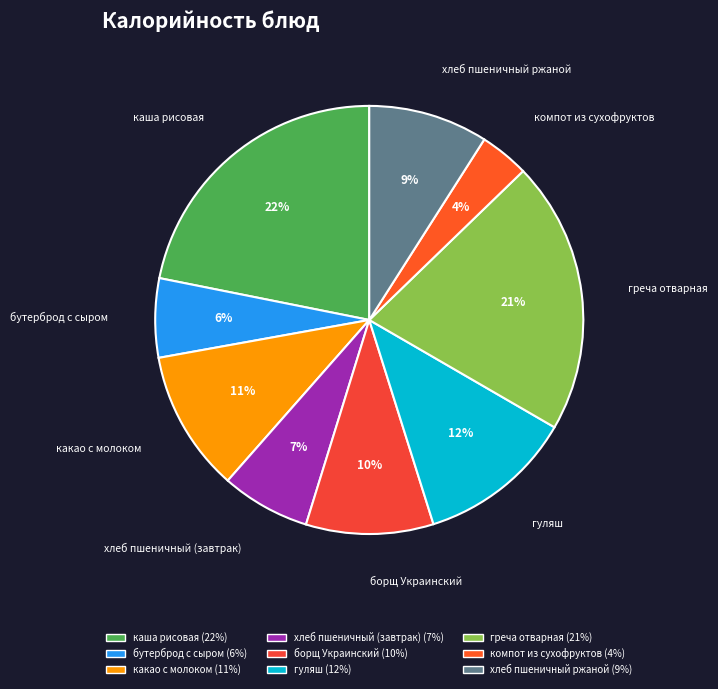

How many slices are in this pie chart?

9